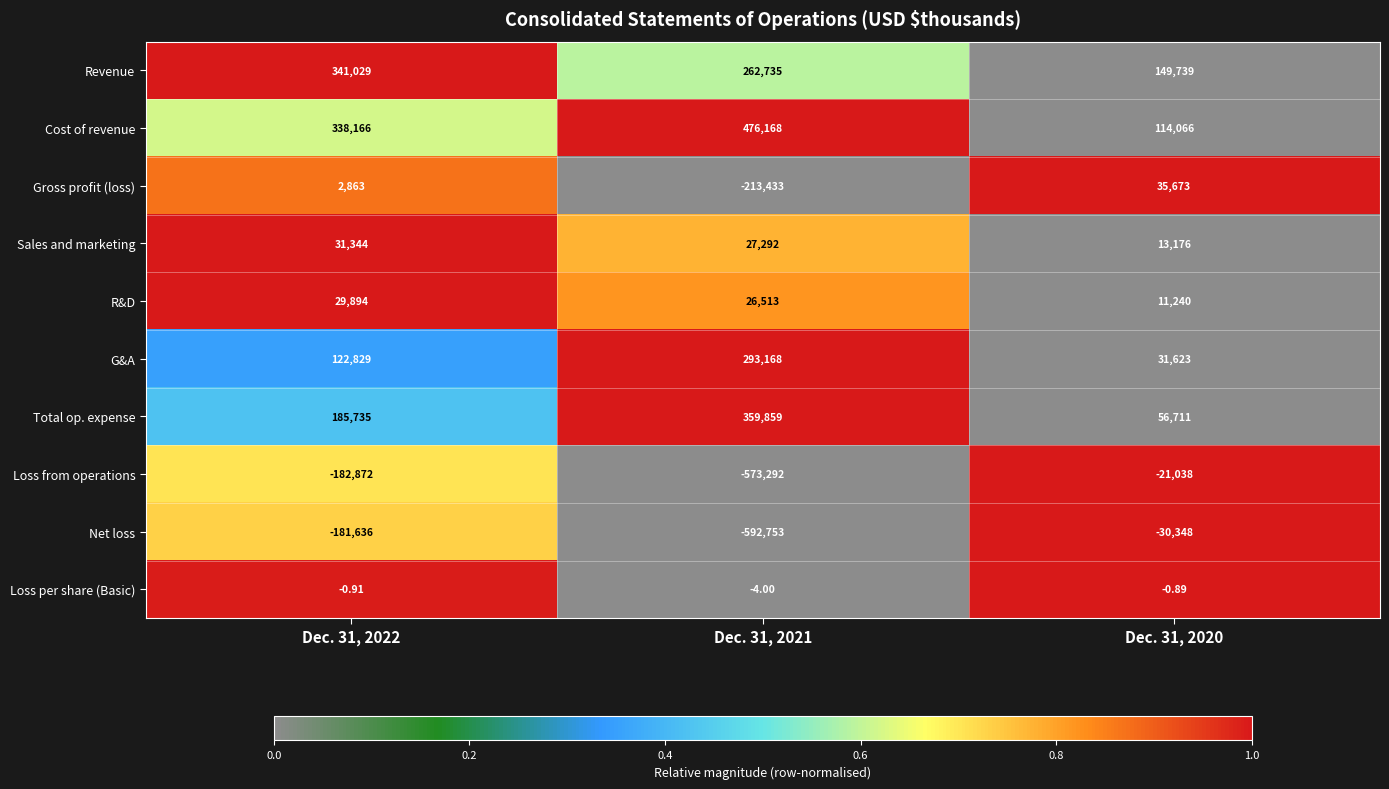

Which series has the widest spread of values?

Net loss